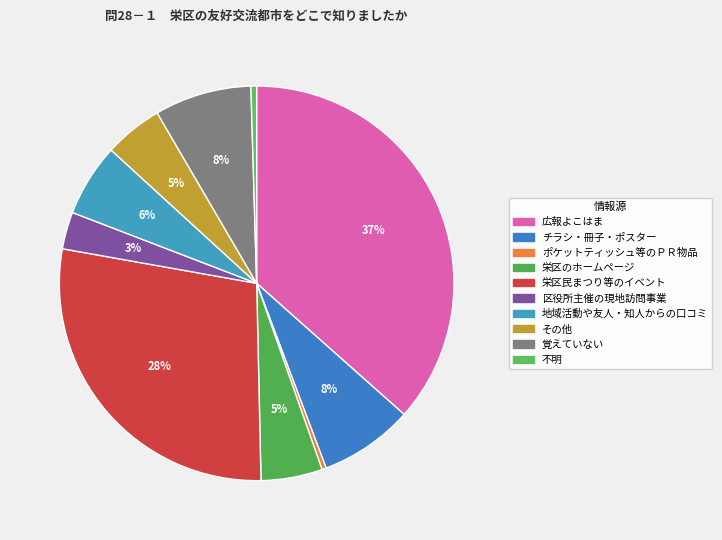

Is there a majority slice in this chart?

No